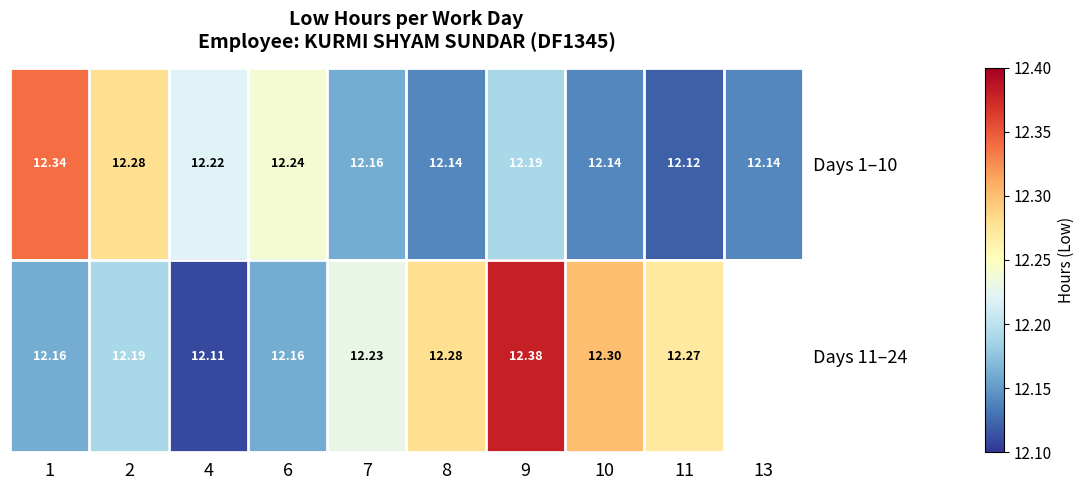

Where is Days 1–10 nearest to the value 12?

11